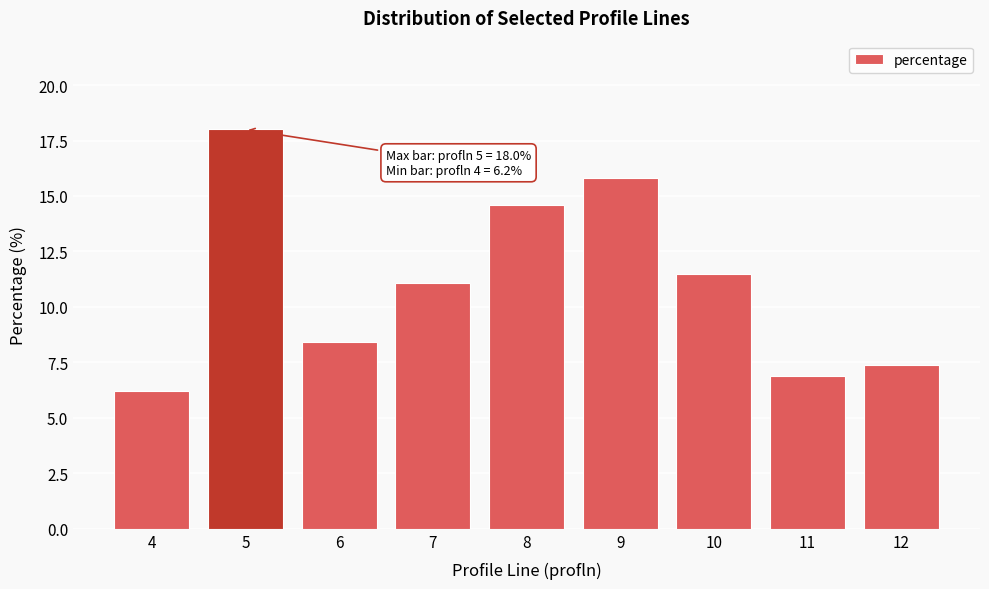

Reading left to right, transcribe all the data shown in this chart.

6.2	18.0	8.4	11.1	14.6	15.8	11.5	6.9	7.4